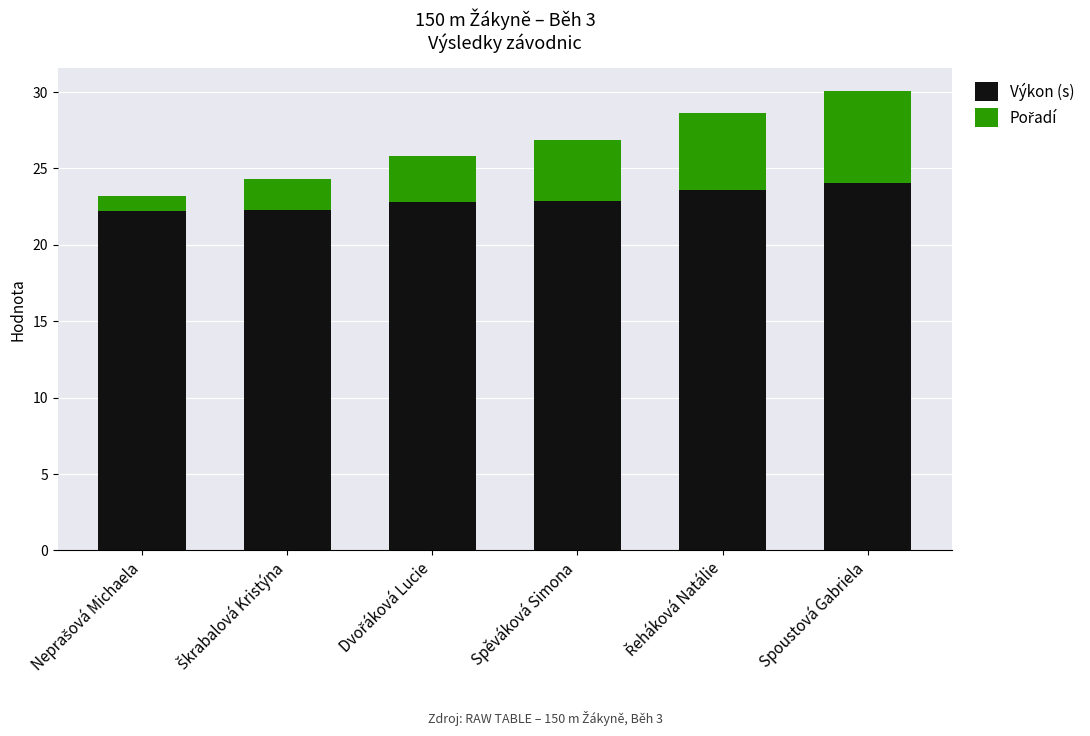

The Výkon (s) series shows 30.6 at Spěváková Simona. True or false?

False